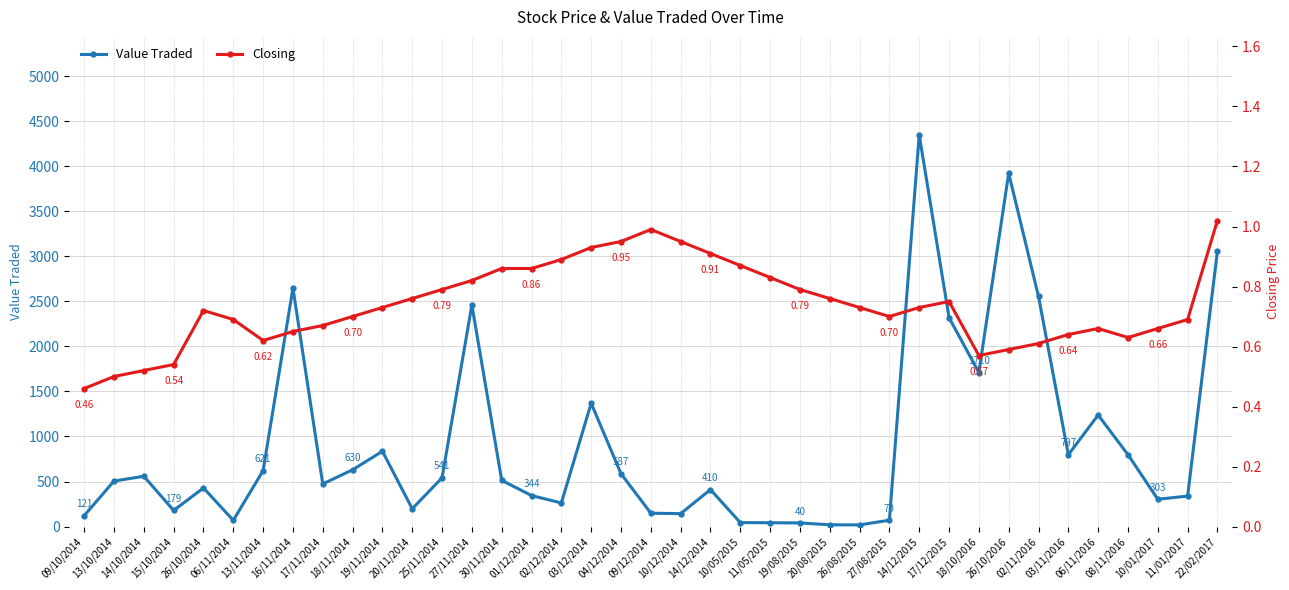

Does the chart display data point markers on the line(s)?

Yes